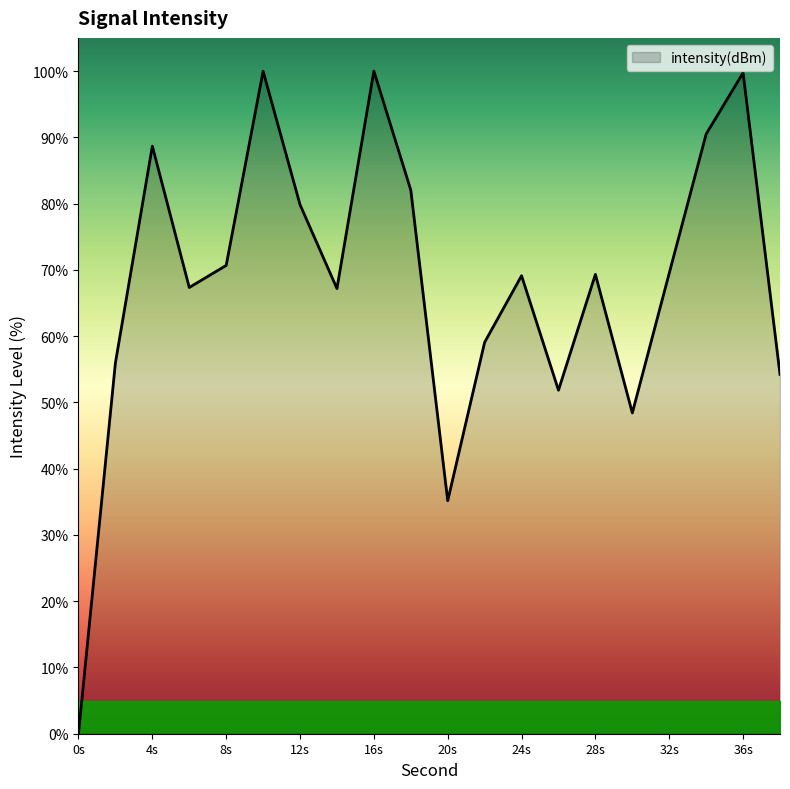

What is the difference between the maximum and minimum values?

100.0